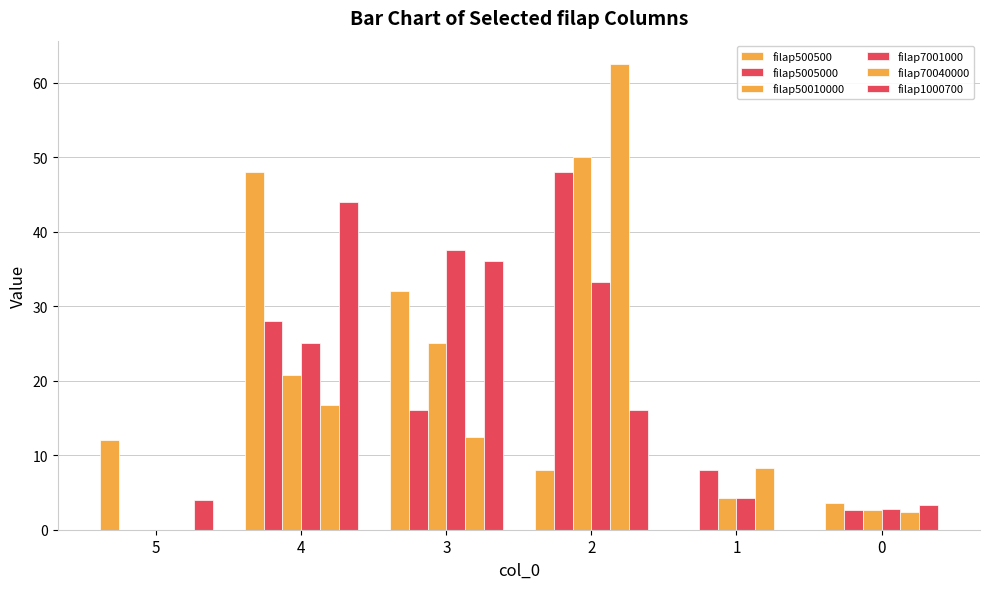

How many data points does each series have?

6